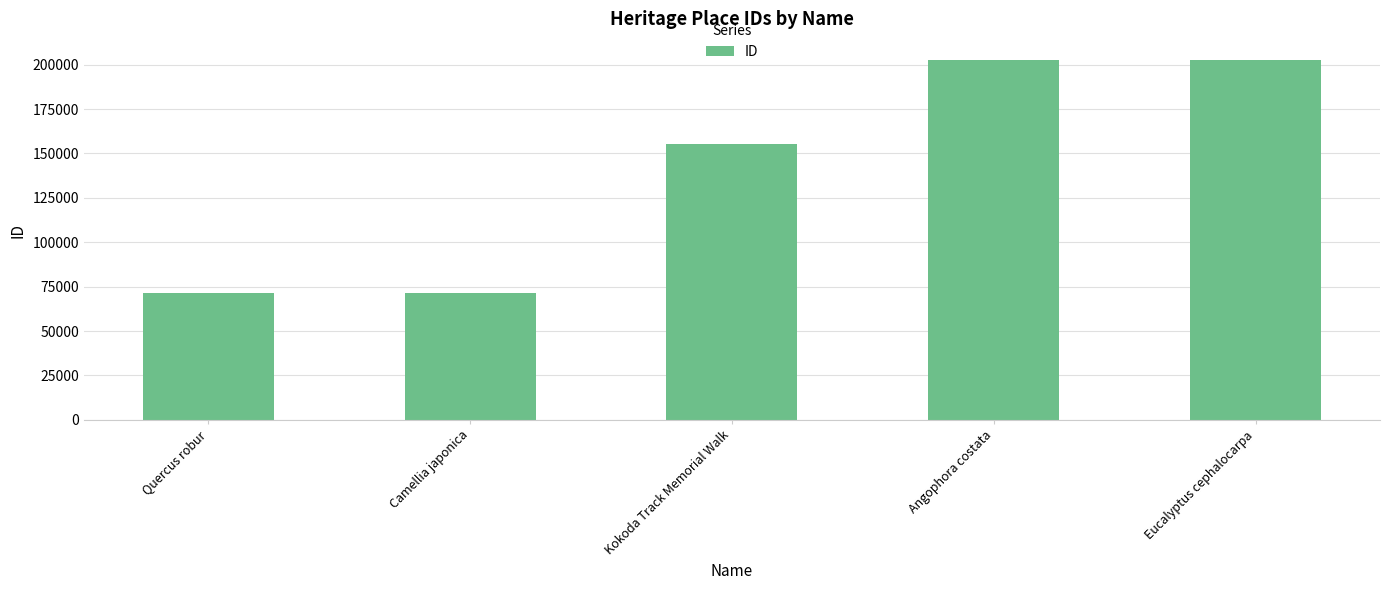

How many series are shown in this chart?

1